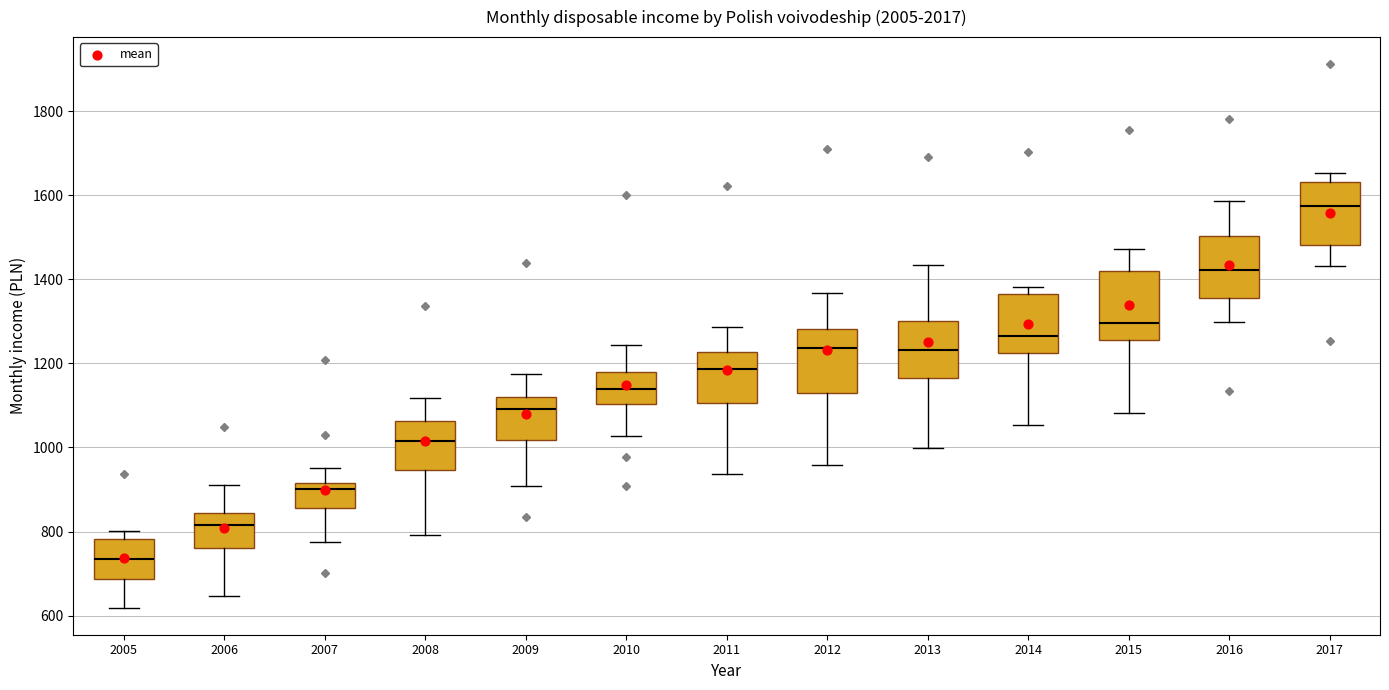

Reading left to right, transcribe this box plot: for each box, give where its median line is, the range the box spans, and where its two whiskers end, as read against the y-axis. The values are not printed on the chart, so give them approximately, as read against the axis.

2005: median 740, box 680 to 780, whiskers 620 to 800
2006: median 820, box 760 to 840, whiskers 640 to 920
2007: median 900, box 860 to 920, whiskers 780 to 960
2008: median 1020, box 940 to 1060, whiskers 800 to 1120
2009: median 1100, box 1020 to 1120, whiskers 900 to 1180
2010: median 1140, box 1100 to 1180, whiskers 1020 to 1240
2011: median 1180, box 1100 to 1220, whiskers 940 to 1280
2012: median 1240, box 1140 to 1280, whiskers 960 to 1360
2013: median 1240, box 1160 to 1300, whiskers 1000 to 1440
2014: median 1260, box 1220 to 1360, whiskers 1060 to 1380
2015: median 1300, box 1260 to 1420, whiskers 1080 to 1480
2016: median 1420, box 1360 to 1500, whiskers 1300 to 1580
2017: median 1580, box 1480 to 1640, whiskers 1440 to 1660